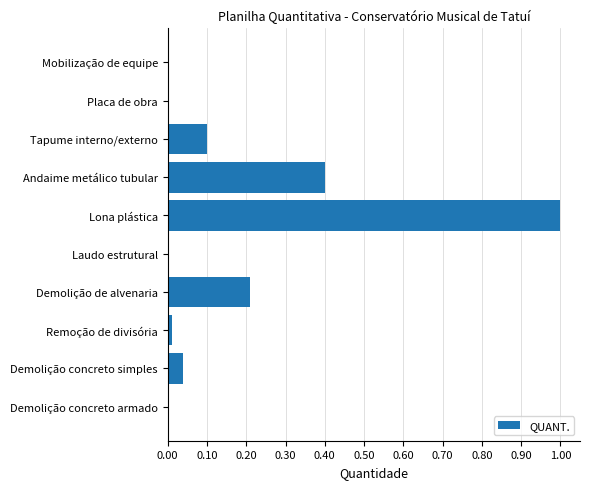

Which has a higher value, Tapume interno/externo or Demolição de alvenaria?

Demolição de alvenaria